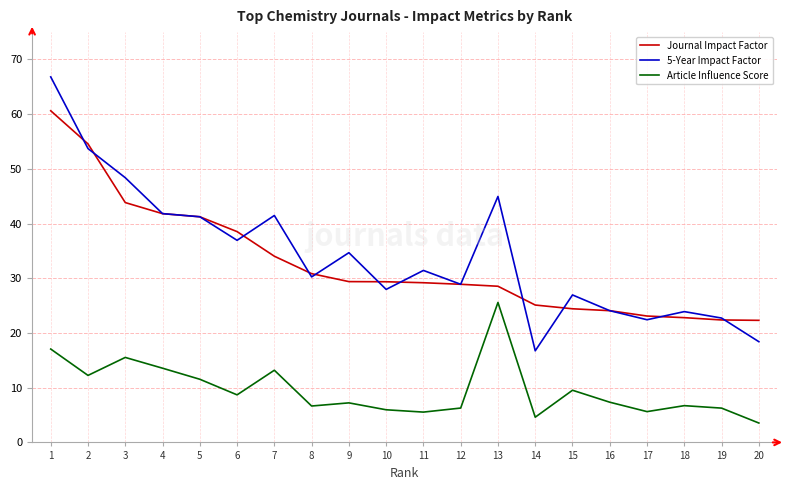

Does the chart have visible grid lines?

Yes